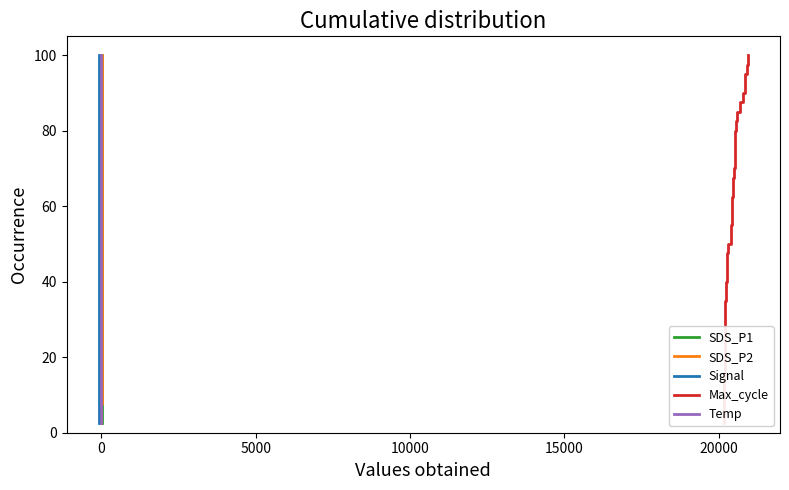

How many distinct data groups are displayed?

5